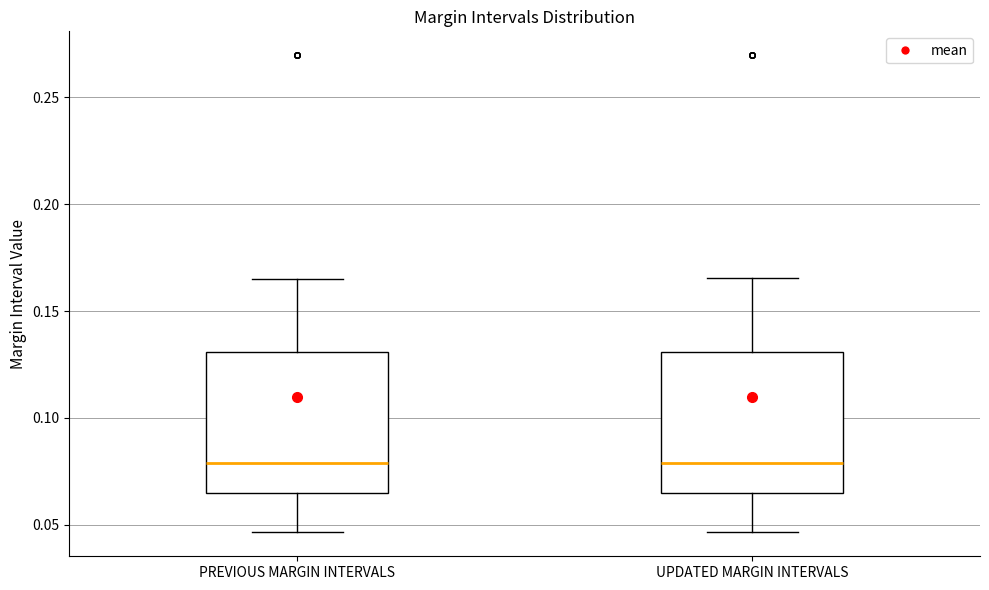

Reading left to right, transcribe this box plot: for each box, give where its median line is, the range the box spans, and where its two whiskers end, as read against the y-axis. The values are not printed on the chart, so give them approximately, as read against the axis.

PREVIOUS MARGIN INTERVALS: median 0.080, box 0.065 to 0.130, whiskers 0.045 to 0.165
UPDATED MARGIN INTERVALS: median 0.080, box 0.065 to 0.130, whiskers 0.045 to 0.165